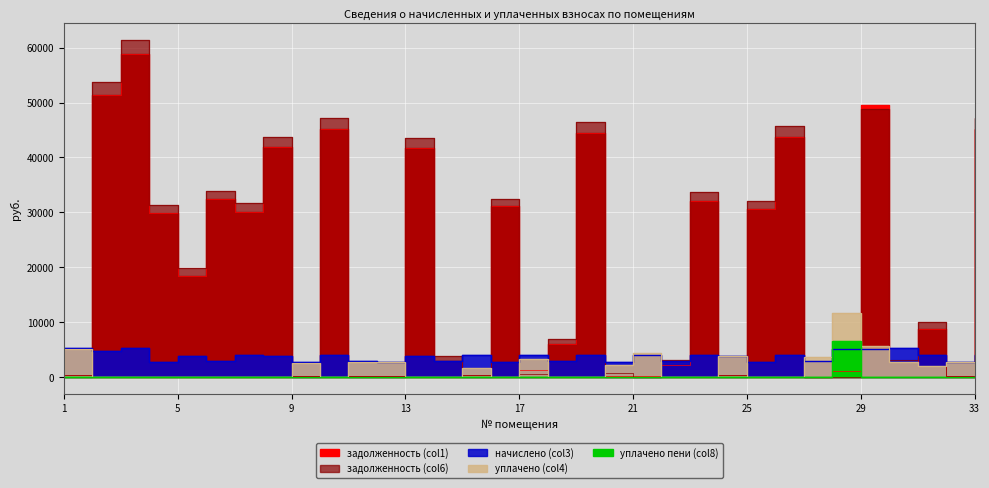

What is the total value across all series at 5?

42239.1